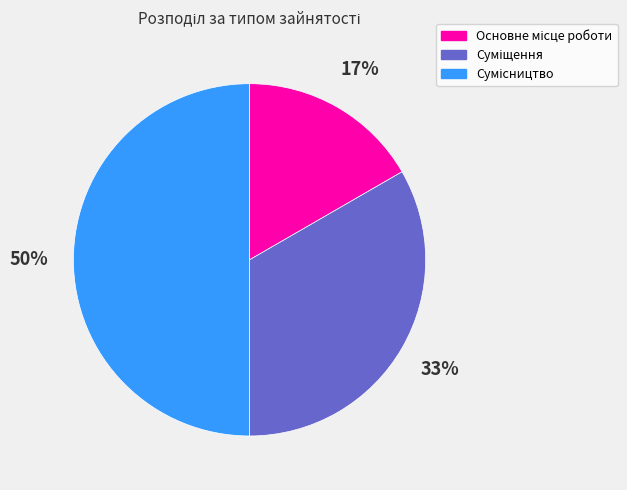

How many segments does this pie chart have?

3